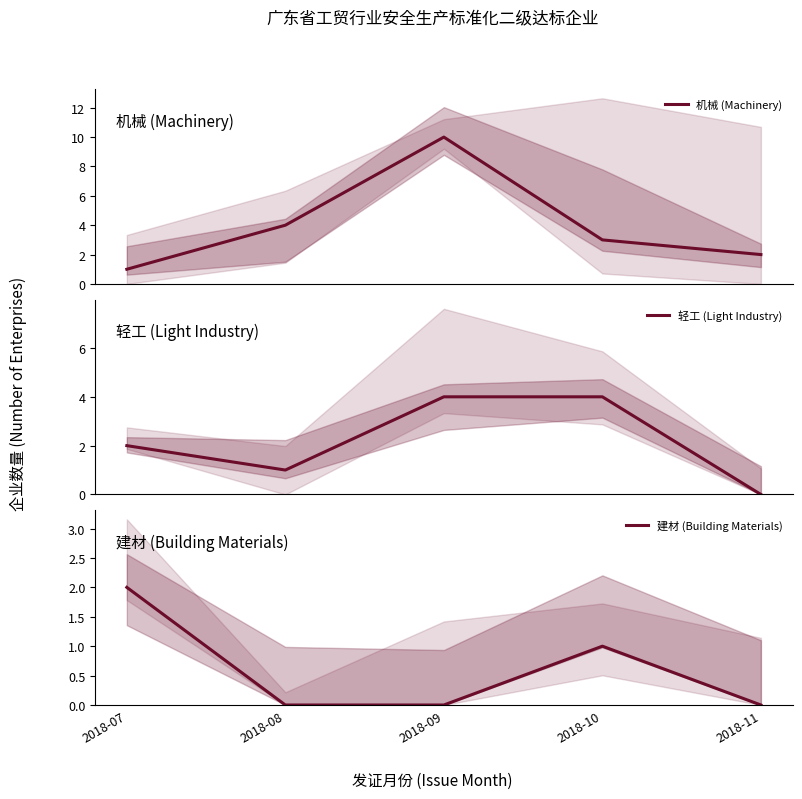

What is the difference between the 机械 (Machinery) values at 2018-07 and 2018-08?

3